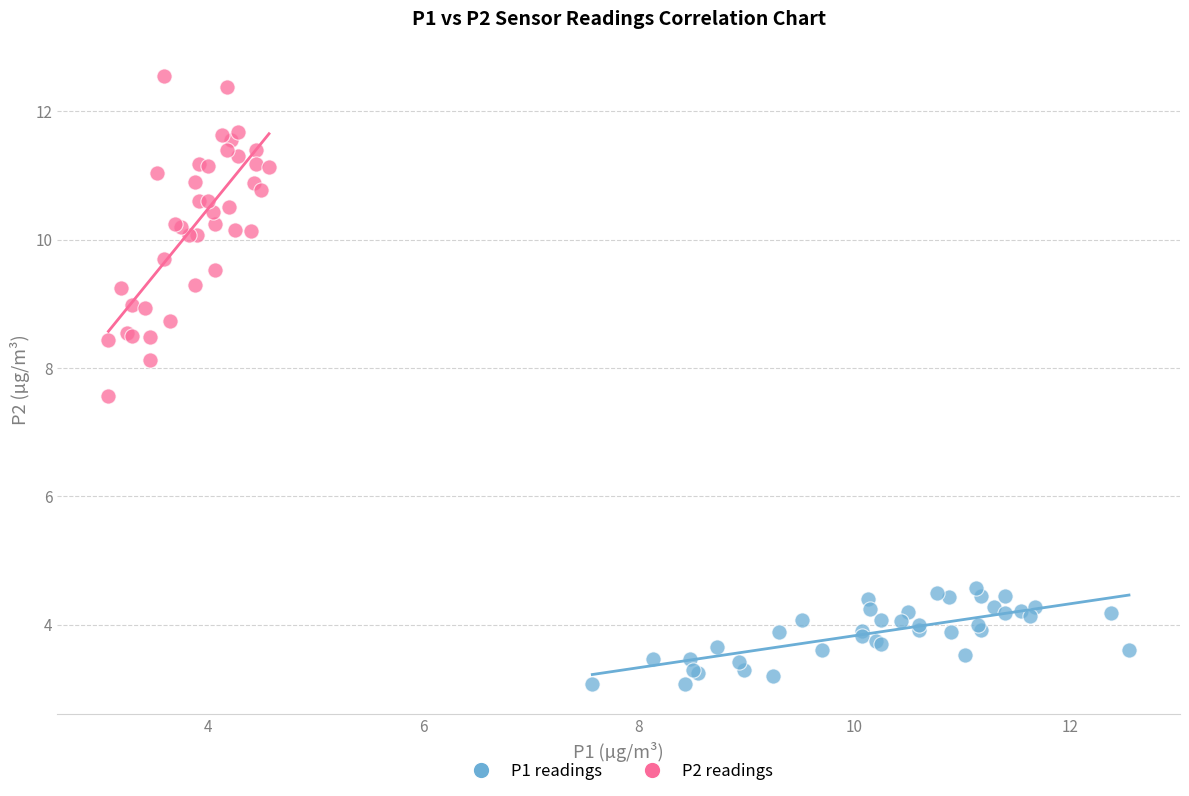

Which series has the widest spread of Y values?

P2 readings